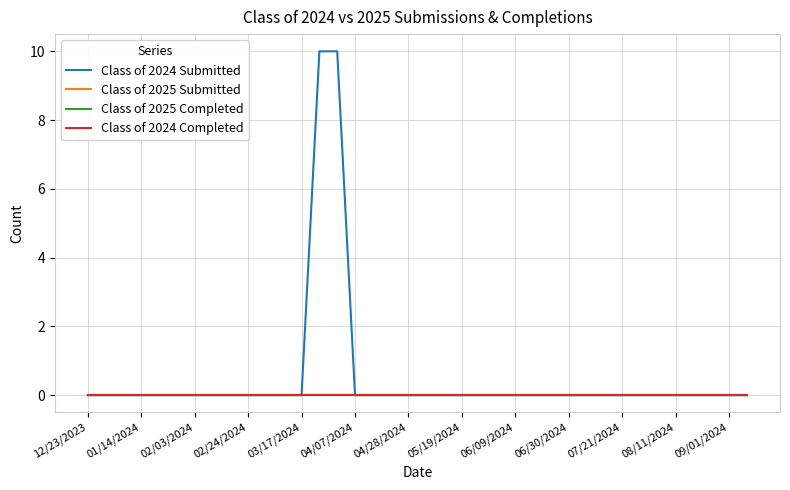

Which series has the largest total across all categories?

Class of 2024 Submitted